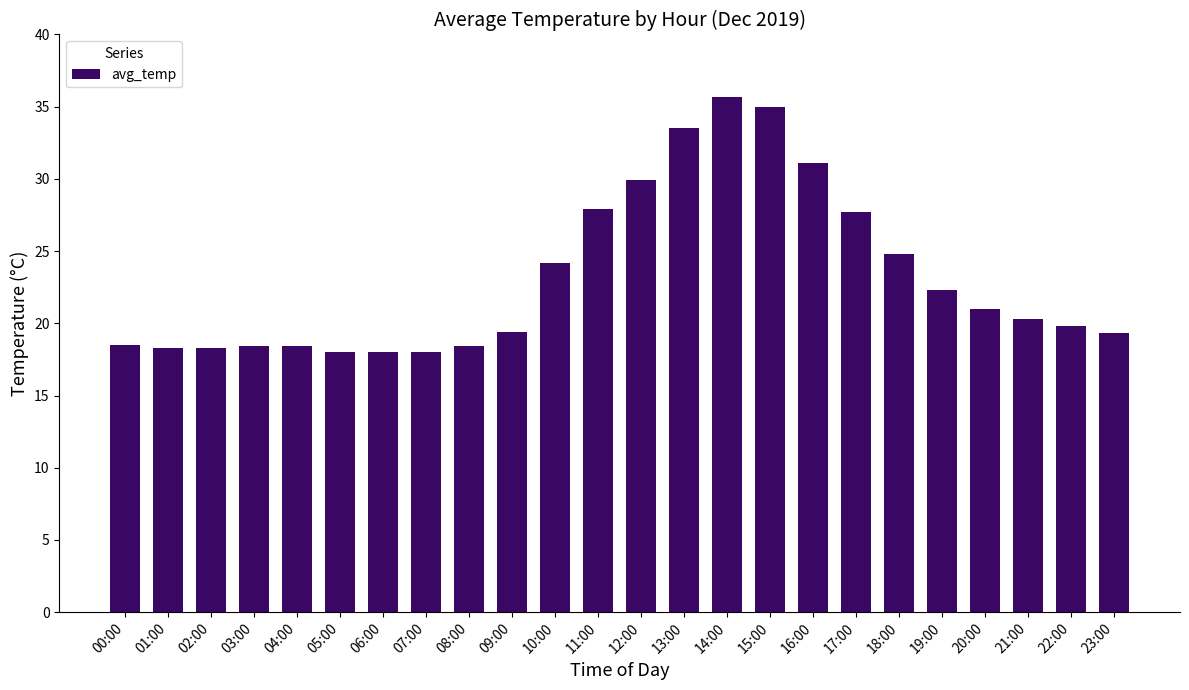

Does the chart contain any negative values?

No